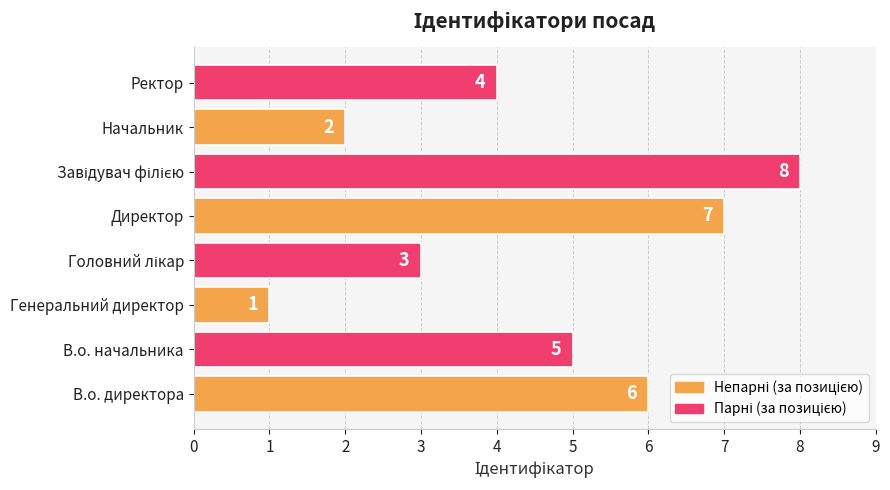

Where is the data nearest to the value 4?

Ректор